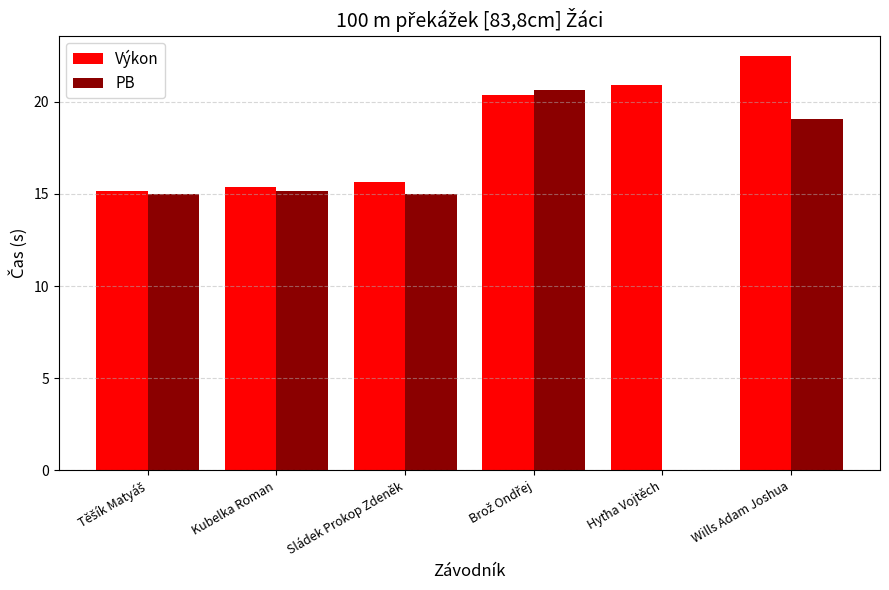

What is the maximum value for Výkon?

22.5